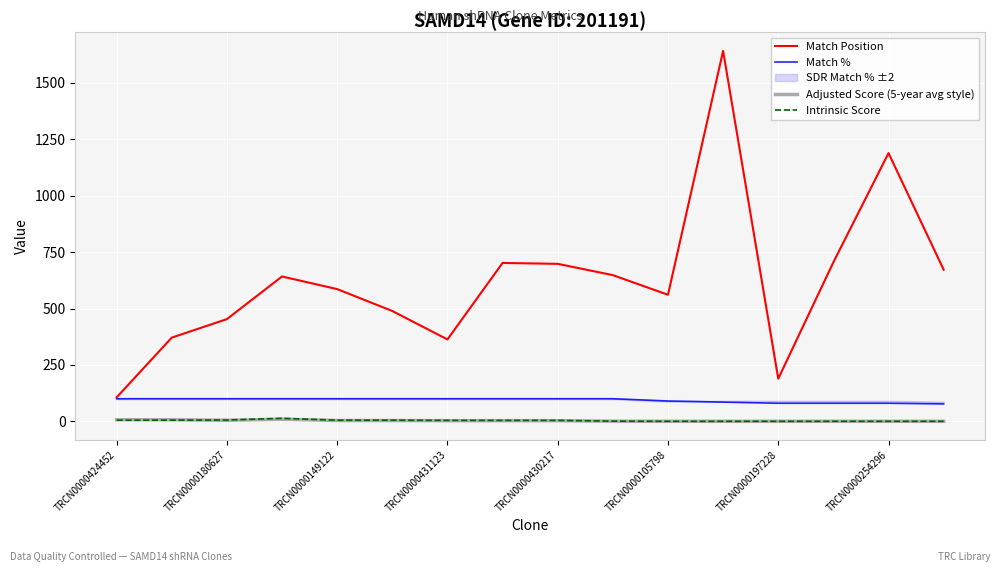

How many positive values does the Intrinsic Score series have?

10